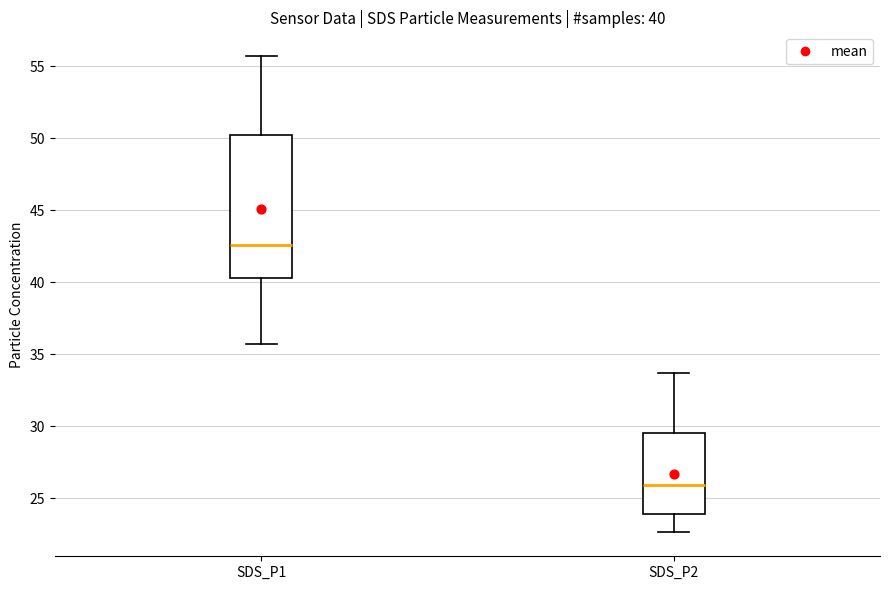

Comparing the boxes themselves (not the whiskers), which one is the tallest?

SDS_P1